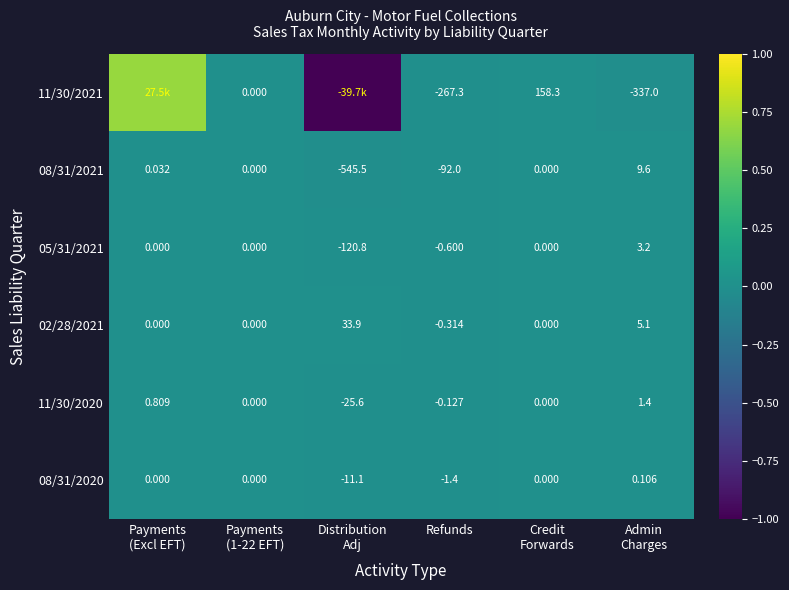

At which label is 05/31/2021 closest to -58?

Refunds